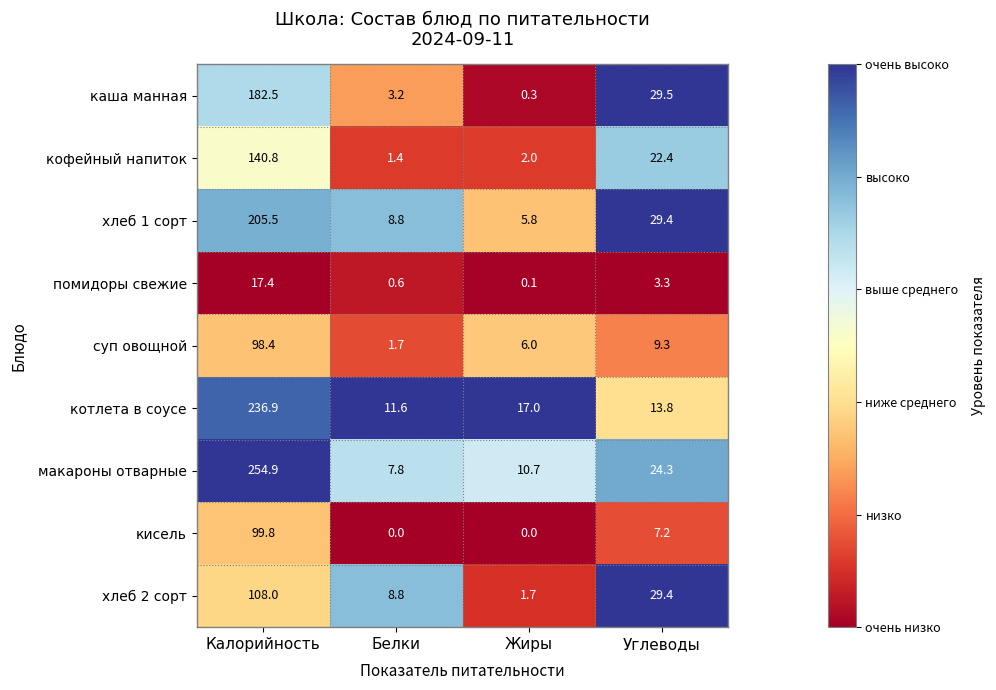

Which series has the largest total across all categories?

макароны отварные